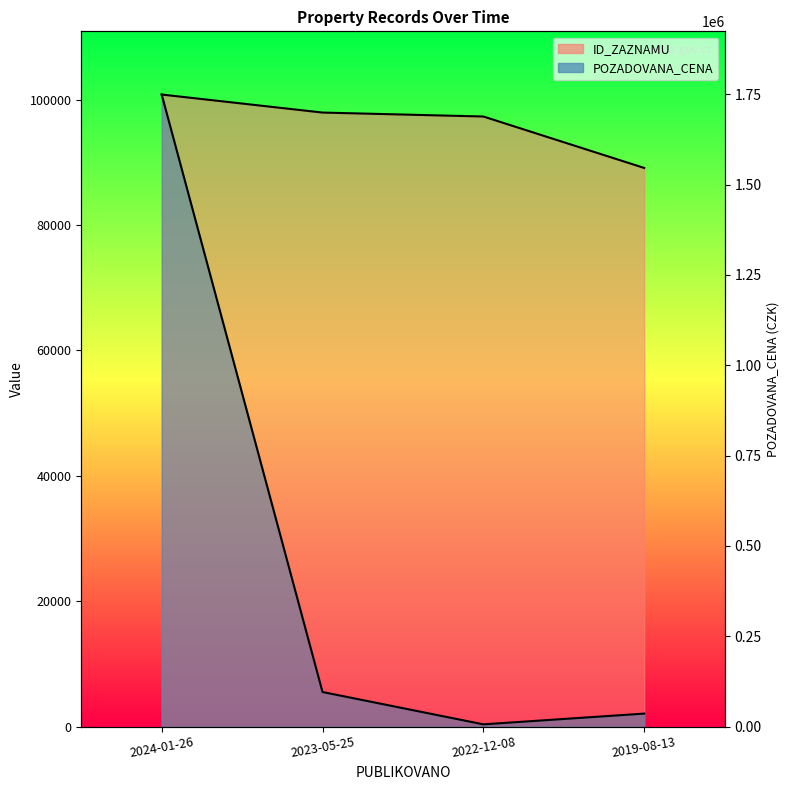

True or false: ID_ZAZNAMU and POZADOVANA_CENA cross at least once.

False